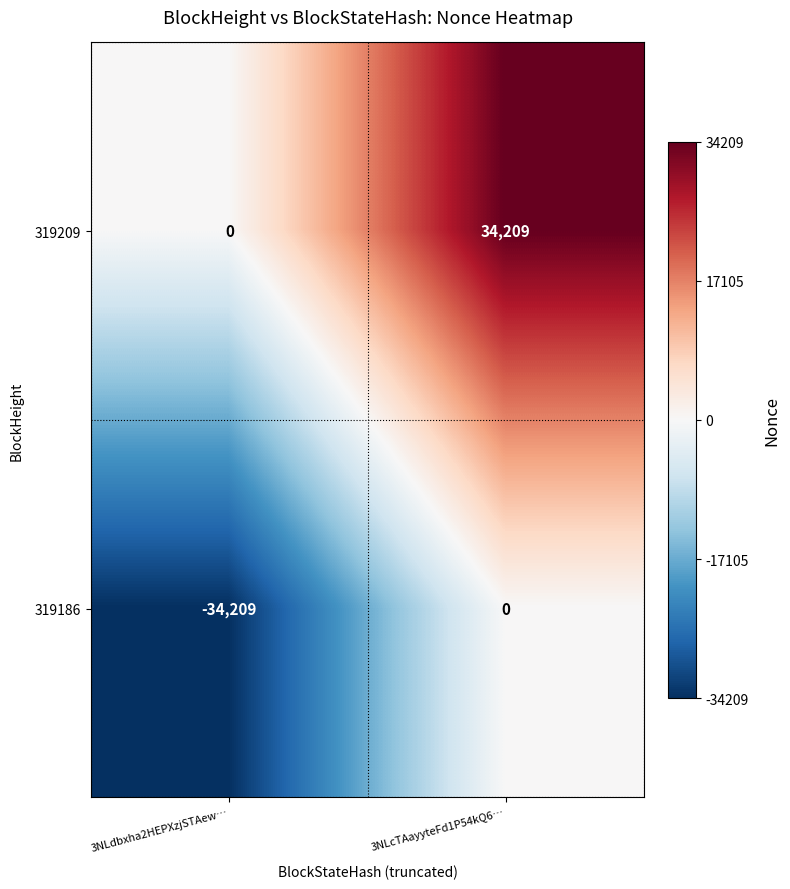

What is the difference between the highest and lowest values at 3NLdbxha2HEPXzjSTAew…?

34209